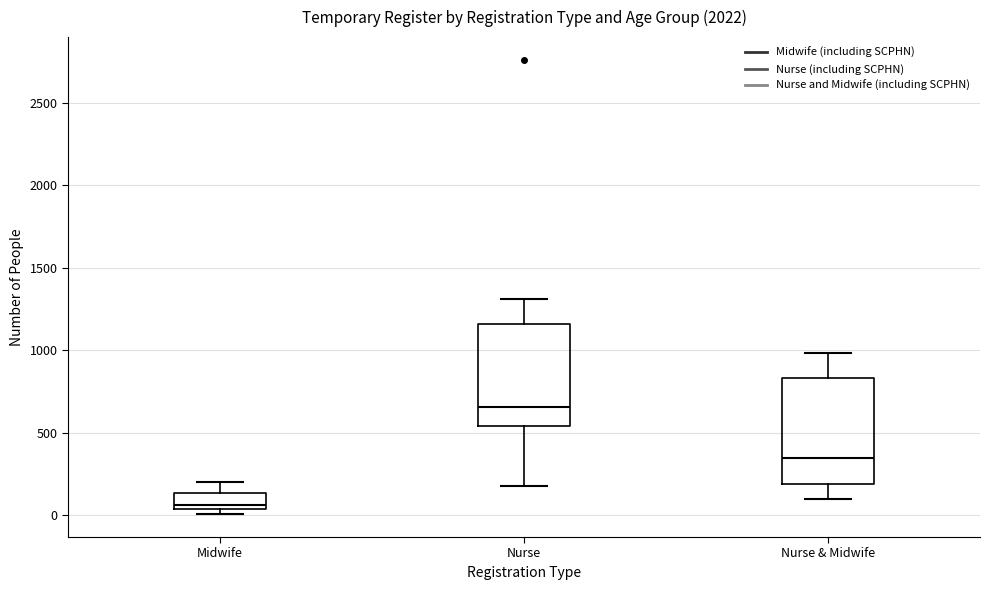

Where does the median line of the box for Nurse sit on the y-axis? The values are not printed on the chart, so give them approximately, as read against the axis.

650